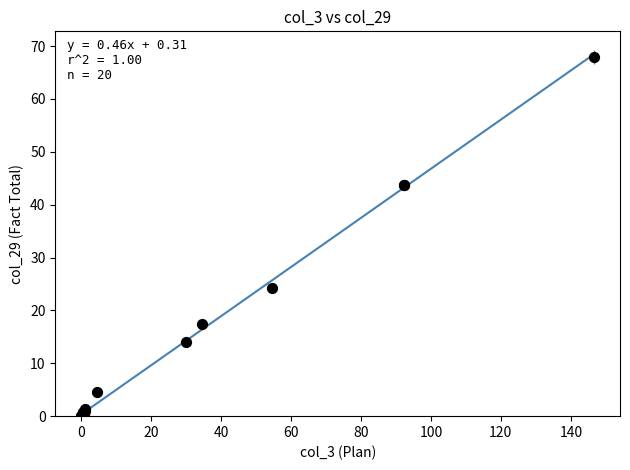

What Y value in the scatter plot is closest to 33?

24.2